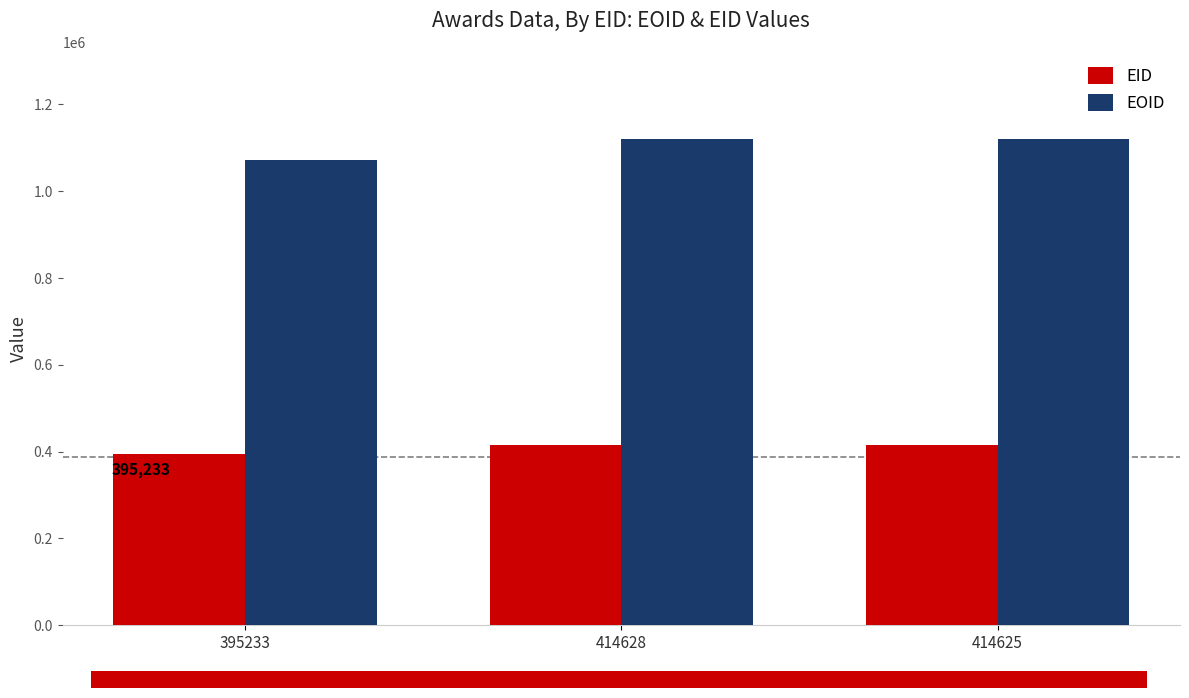

At how many categories does at least one series exceed 737275?

3